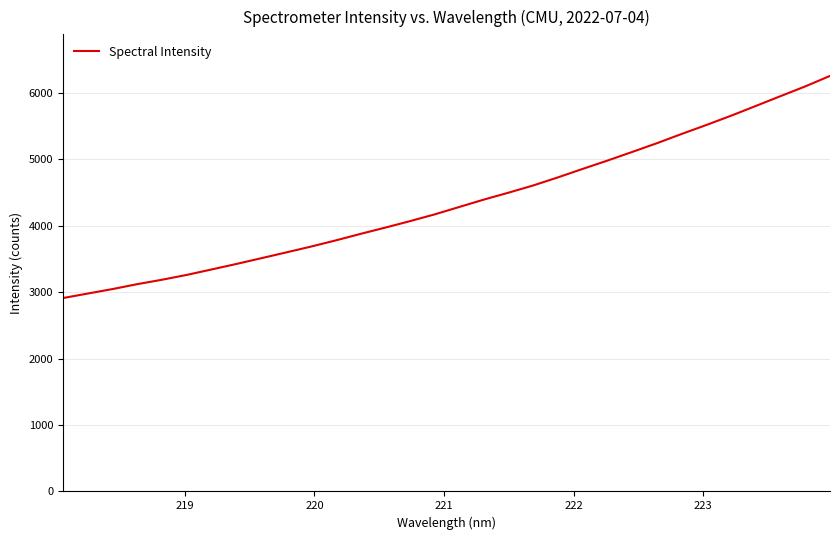

What is the difference between the maximum and minimum values?

3341.6